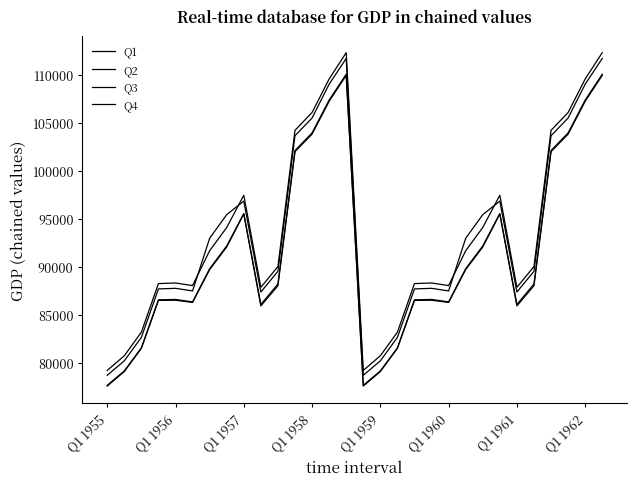

How many lines are shown in the chart?

4